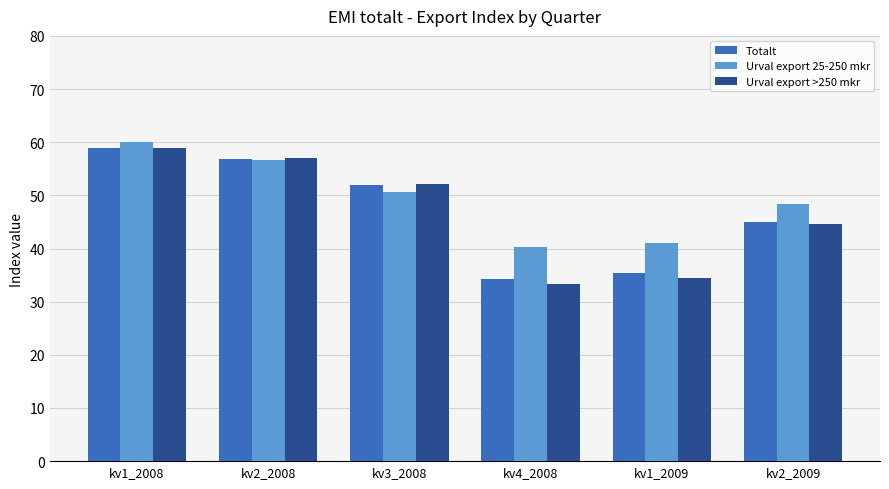

At which category is the sum across all series the highest?

kv1_2008